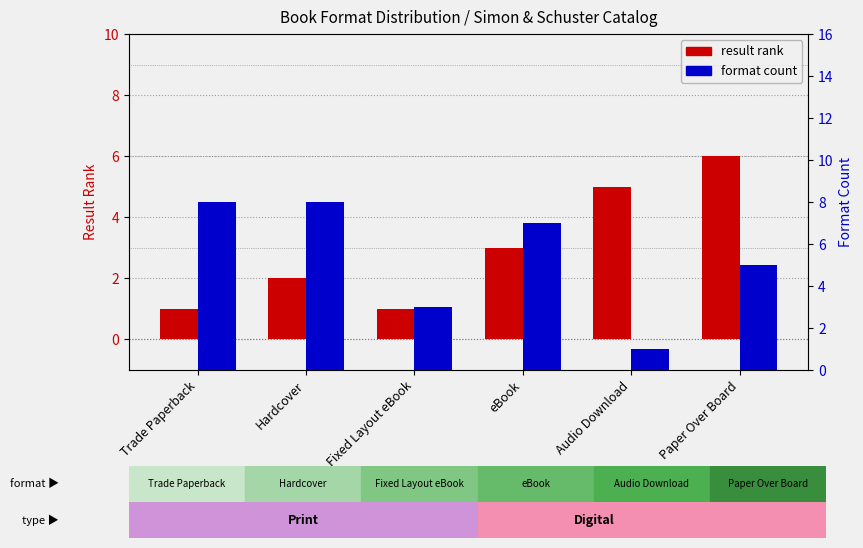

List the labels in order of format count value, smallest first.

Audio Download, Fixed Layout eBook, Paper Over Board, eBook, Trade Paperback, Hardcover